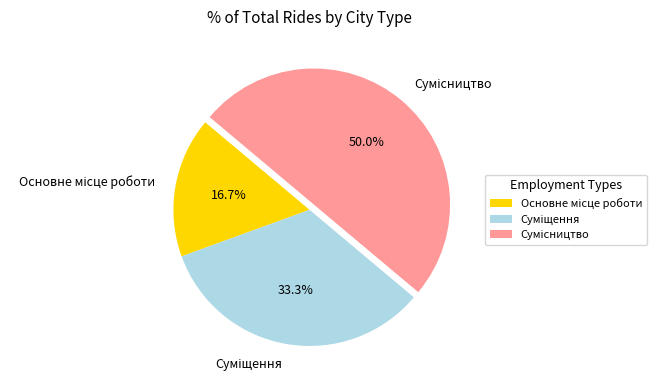

To the nearest percent, what portion does Суміщення represent?

33%